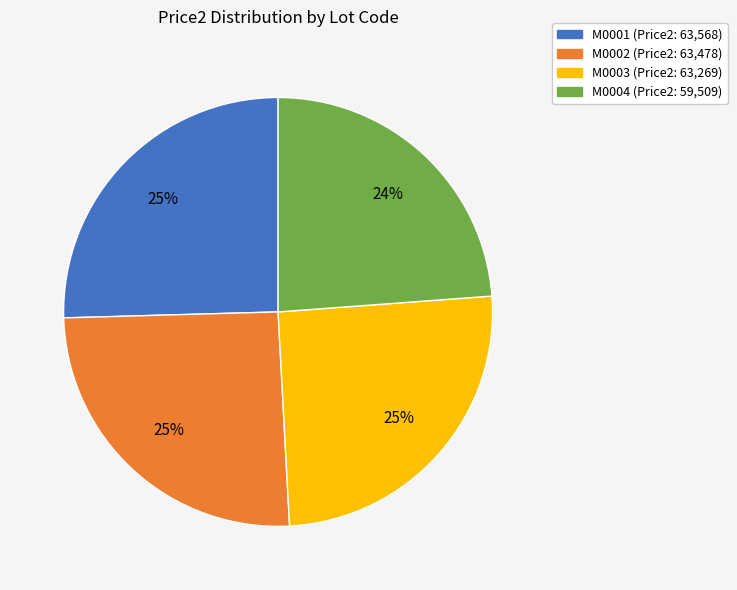

To the nearest percent, what is the combined percentage of M0002 and M0003?

51%